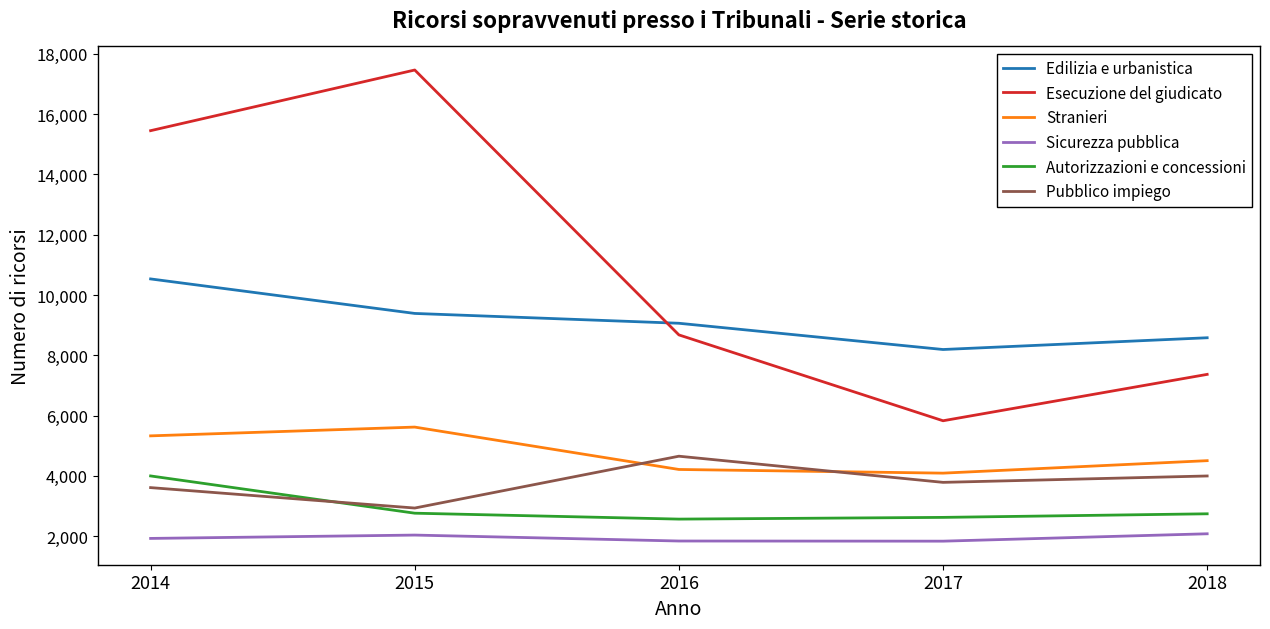

Is the value of Stranieri at 2014 greater than the value of Edilizia e urbanistica at 2017?

No